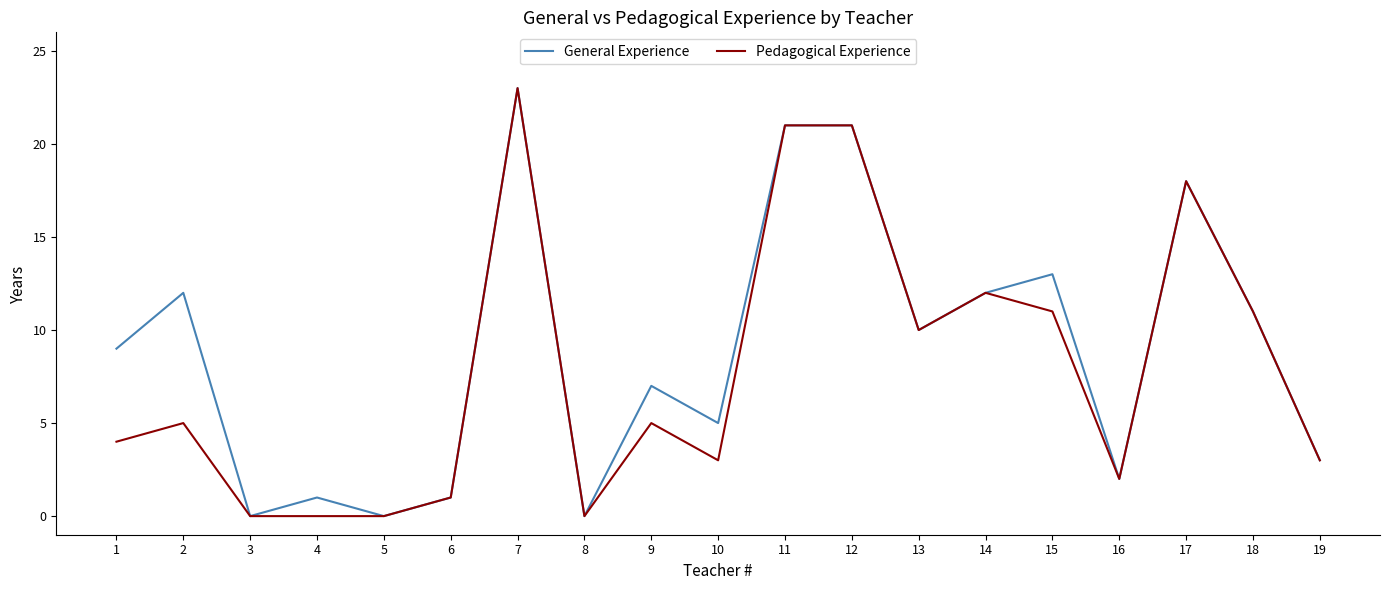

Is the value of General Experience at 12 greater than the value of Pedagogical Experience at 5?

Yes